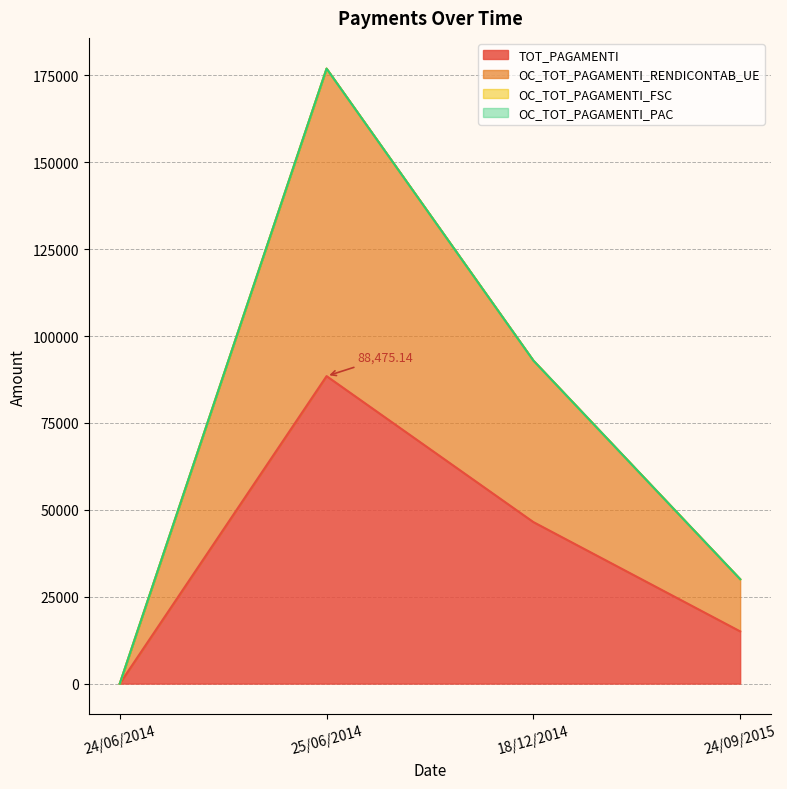

Reading left to right, list all the values displayed in this chart.

TOT_PAGAMENTI: 24/06/2014=0.0	25/06/2014=88475.1	18/12/2014=46477.6	24/09/2015=15022.4
OC_TOT_PAGAMENTI_RENDICONTAB_UE: 24/06/2014=0.0	25/06/2014=176950.3	18/12/2014=92955.3	24/09/2015=30044.7